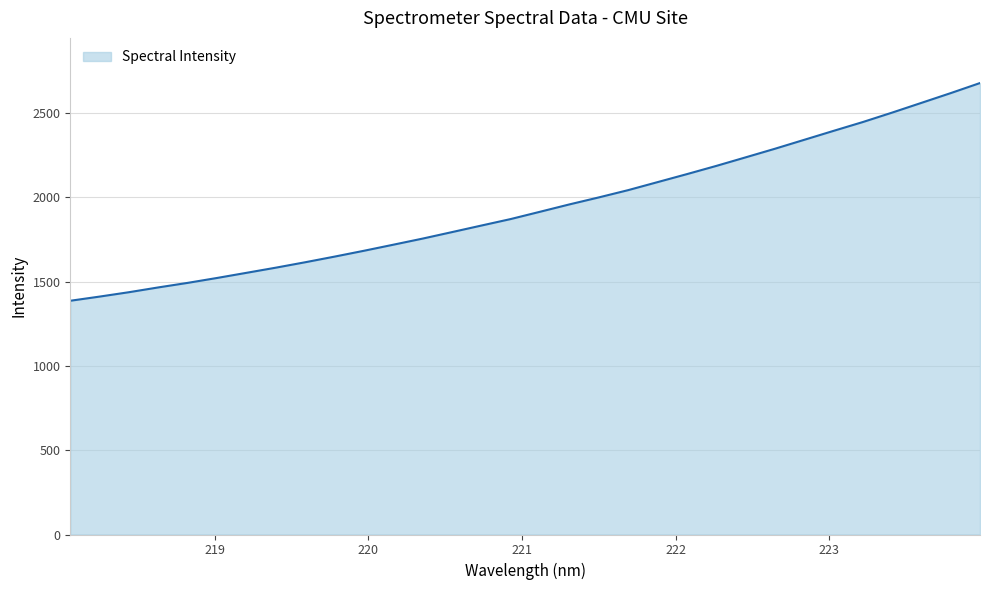

What is the smallest value displayed?

1386.7